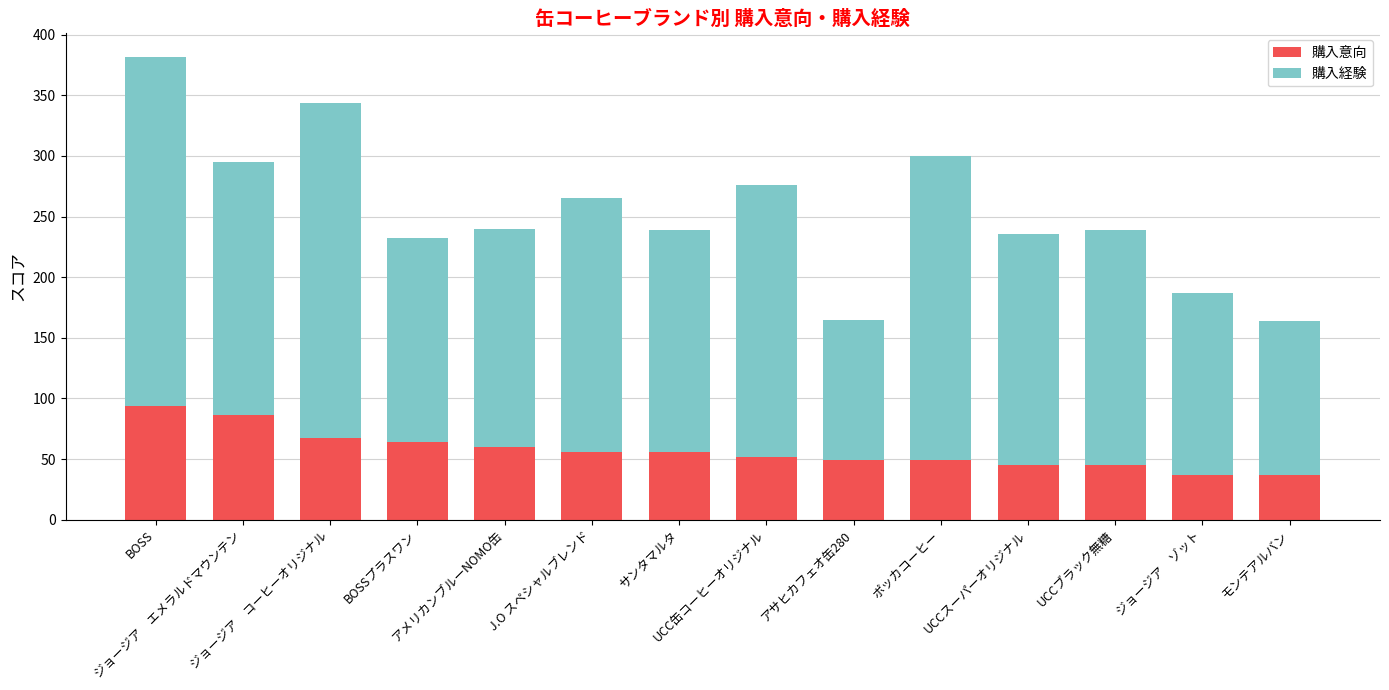

What is the difference between the maximum and minimum values in the 購入意向 series?

57